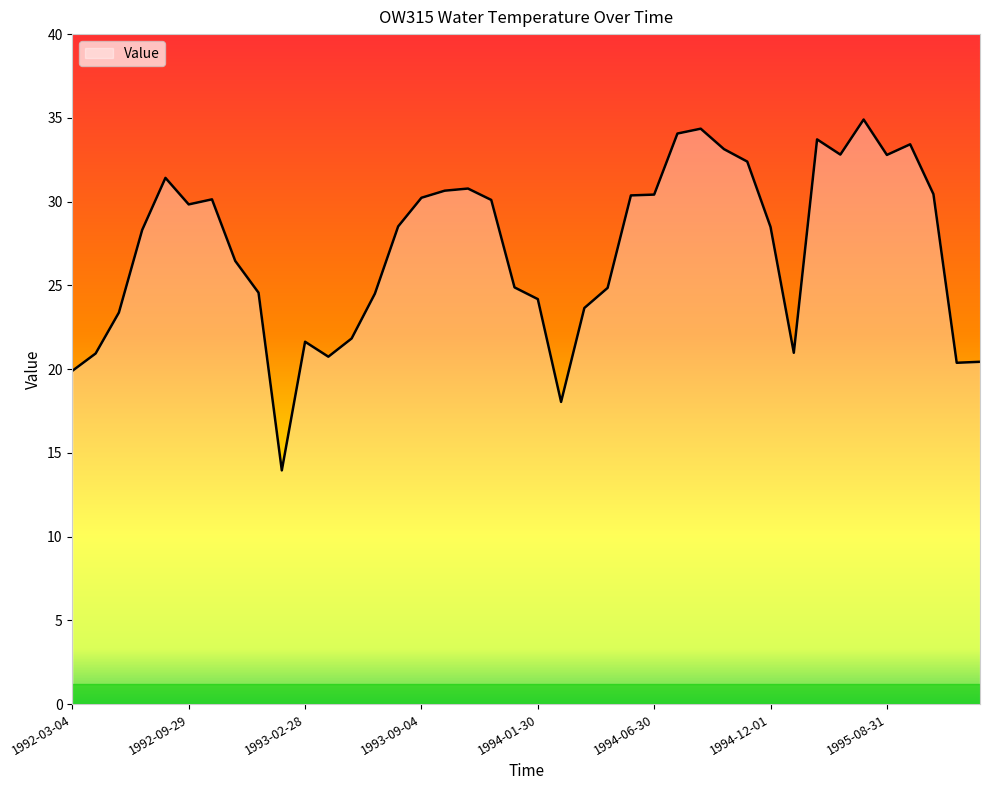

Count the number of values greater than 28.

22